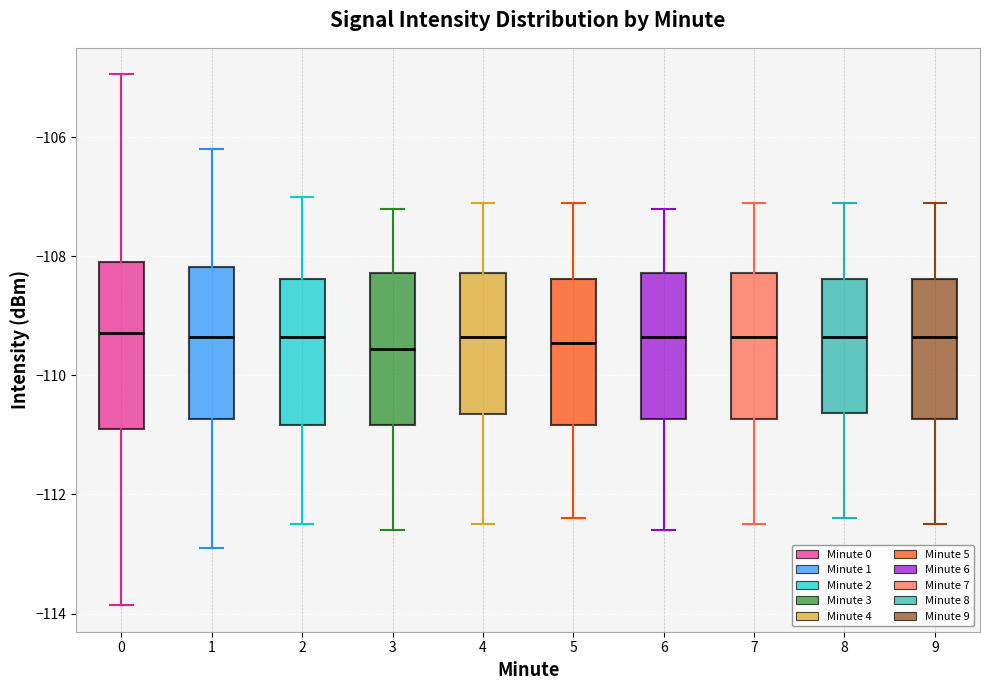

Reading left to right, transcribe this box plot: for each box, give where its median line is, the range the box spans, and where its two whiskers end, as read against the y-axis. The values are not printed on the chart, so give them approximately, as read against the axis.

0: median -109.2, box -111.0 to -108.0, whiskers -113.8 to -105.0
1: median -109.4, box -110.8 to -108.2, whiskers -112.8 to -106.2
2: median -109.4, box -110.8 to -108.4, whiskers -112.4 to -107.0
3: median -109.6, box -110.8 to -108.2, whiskers -112.6 to -107.2
4: median -109.4, box -110.6 to -108.2, whiskers -112.4 to -107.0
5: median -109.4, box -110.8 to -108.4, whiskers -112.4 to -107.0
6: median -109.4, box -110.8 to -108.2, whiskers -112.6 to -107.2
7: median -109.4, box -110.8 to -108.2, whiskers -112.4 to -107.0
8: median -109.4, box -110.6 to -108.4, whiskers -112.4 to -107.0
9: median -109.4, box -110.8 to -108.4, whiskers -112.4 to -107.0